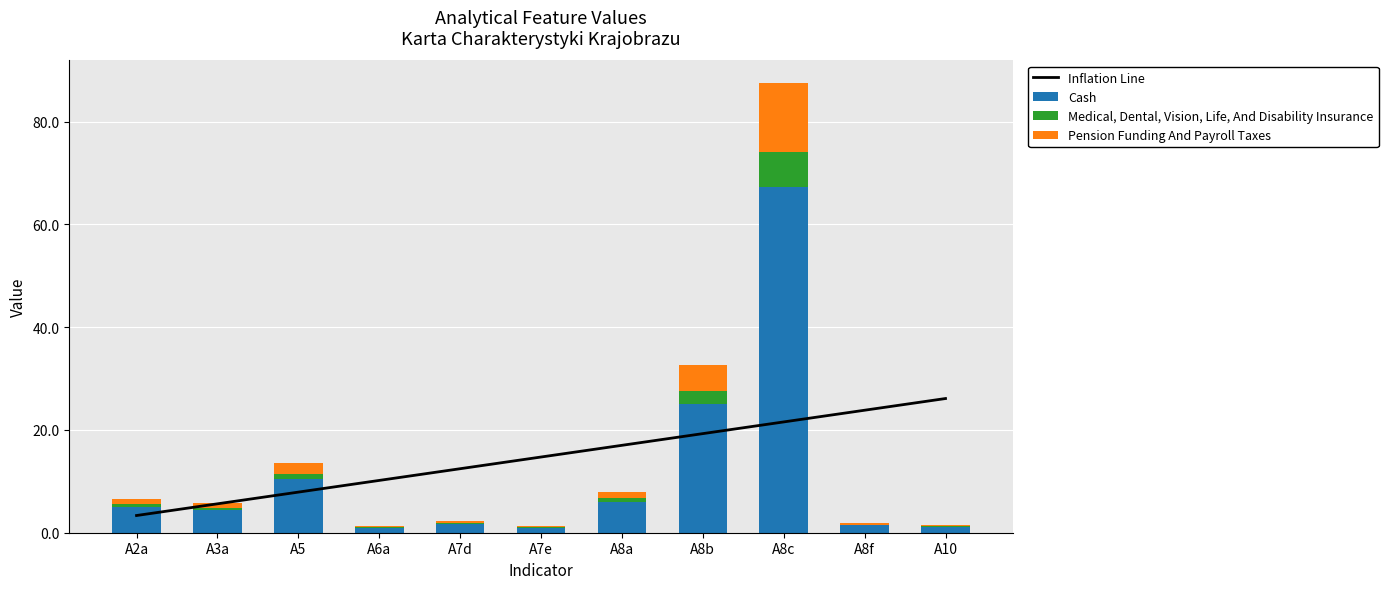

Is it true that Medical, Dental, Vision, Life, And Disability Insurance equals 1.7 at A8b?

False